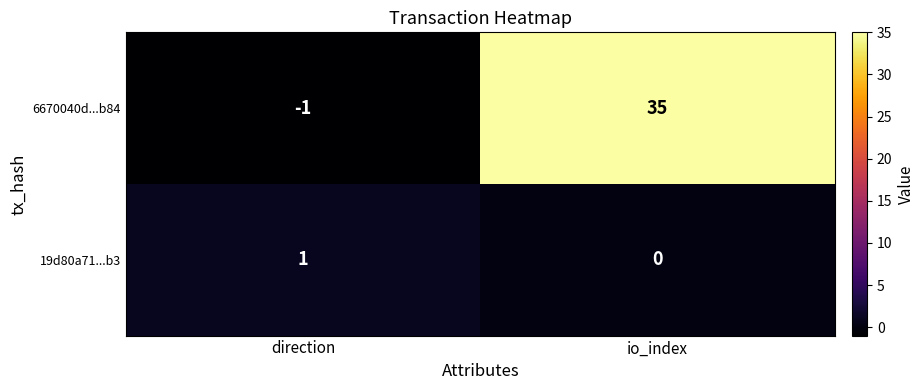

What is the difference between the maximum and minimum values in the 6670040d...b84 series?

36